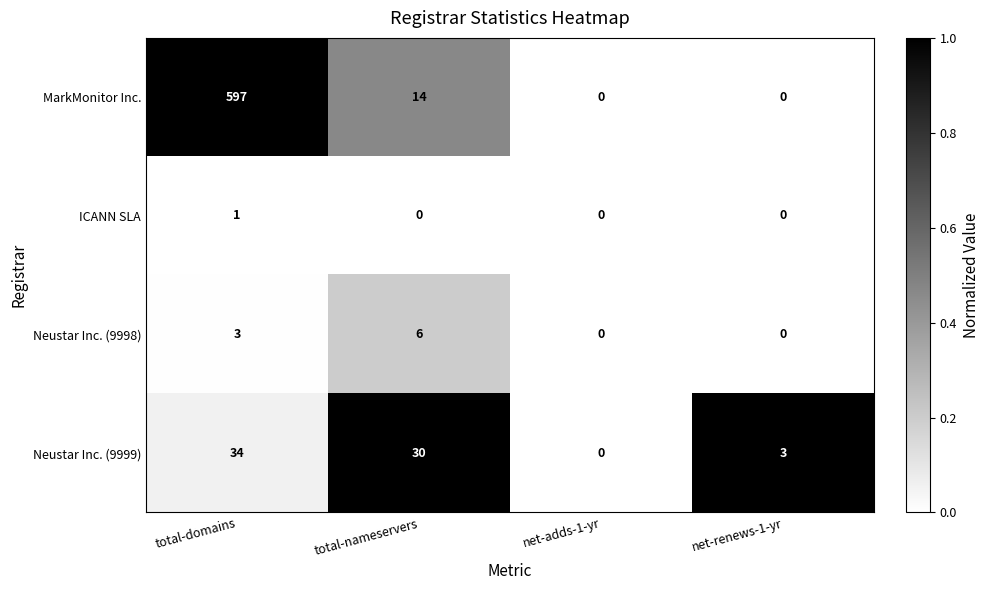

What is the highest value of the Neustar Inc. (9998) series?

6